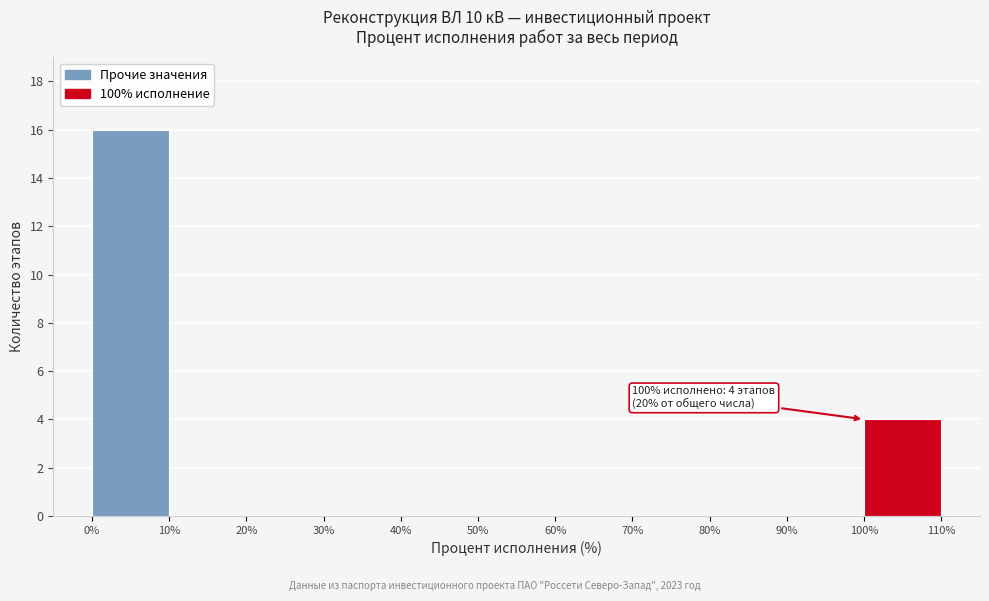

Which range on the x-axis has the tallest bar?

0% to 10%